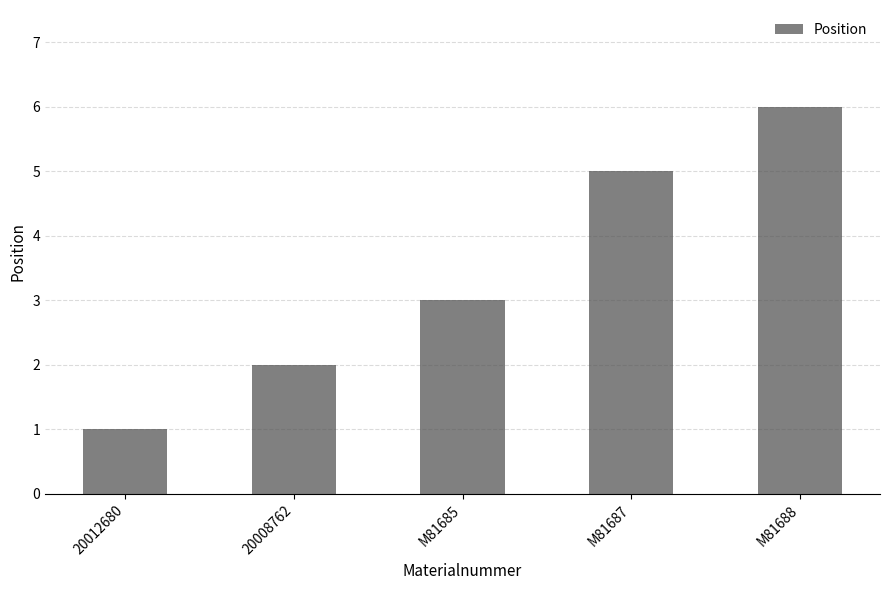

Reading right to left, list all the values displayed in this chart.

M81688=6	M81687=5	M81685=3	20008762=2	20012680=1